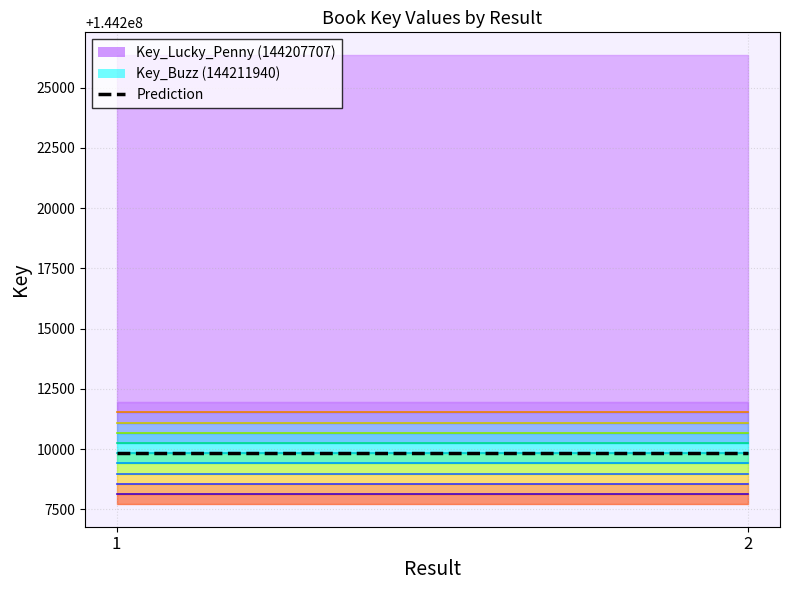

How many distinct data groups are displayed?

2